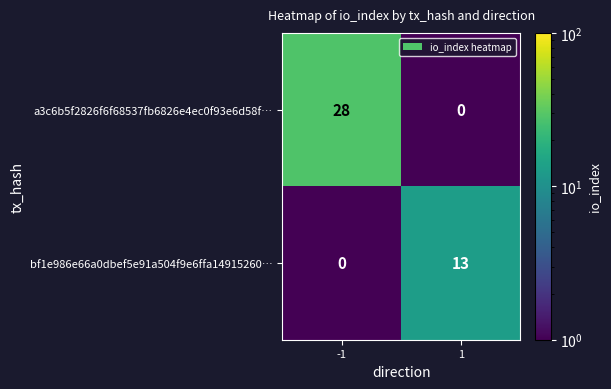

The value of a3c6b5f2826f6f68537fb6826e4ec0f93e6d58f… at -1 is 16. True or false?

False